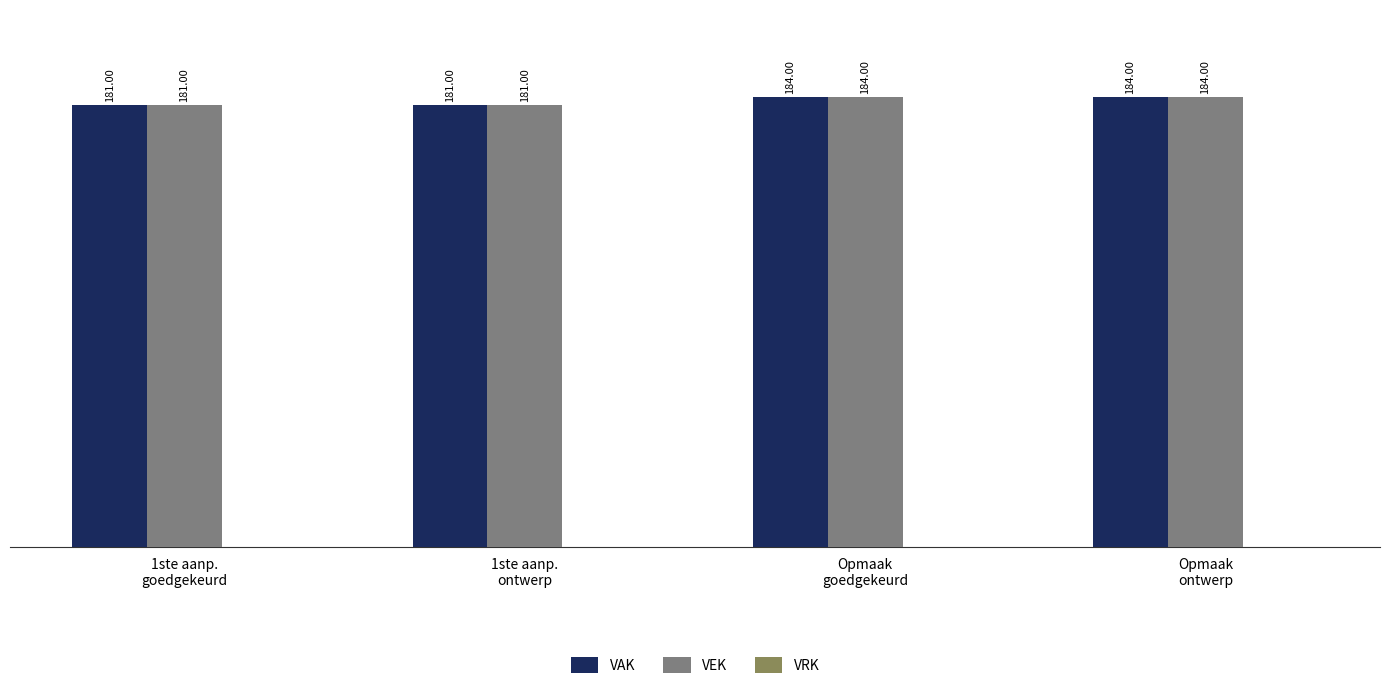

What is the difference between the maximum and minimum values in the VEK series?

3